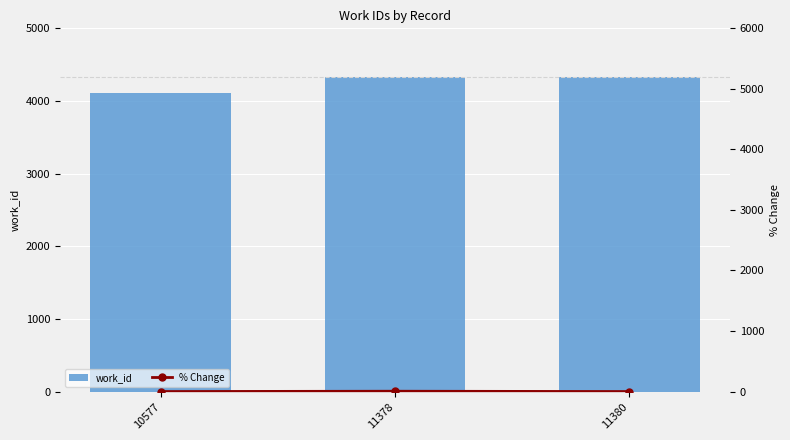

Are the bars grouped side by side (vs. stacked)?

Yes